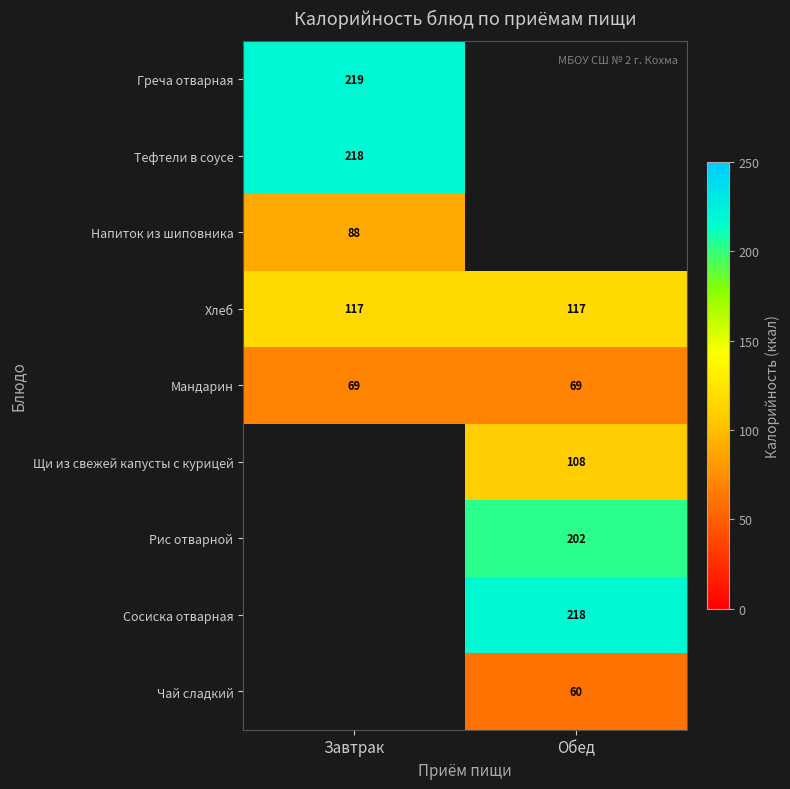

What is the maximum value for Хлеб?

117.0